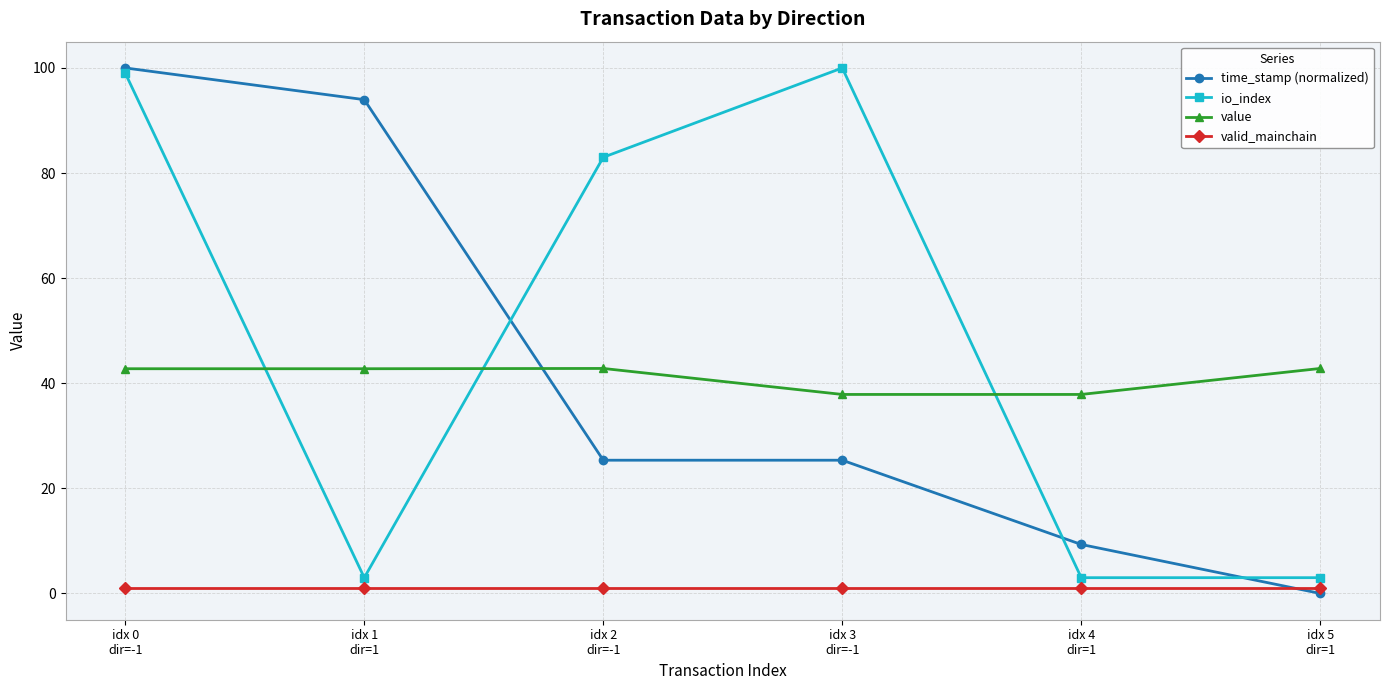

What is the difference between the io_index values at idx 4
dir=1 and idx 3
dir=-1?

97.0